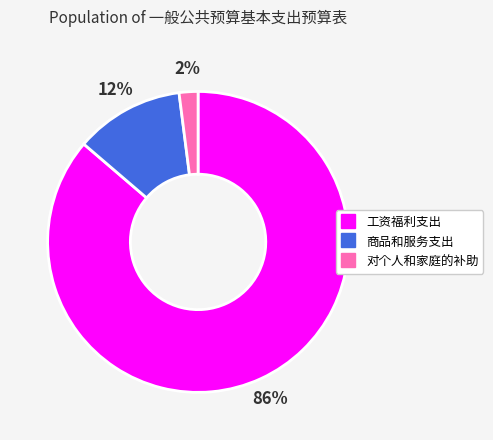

Is the sum of 商品和服务支出 and 工资福利支出 greater than half?

Yes